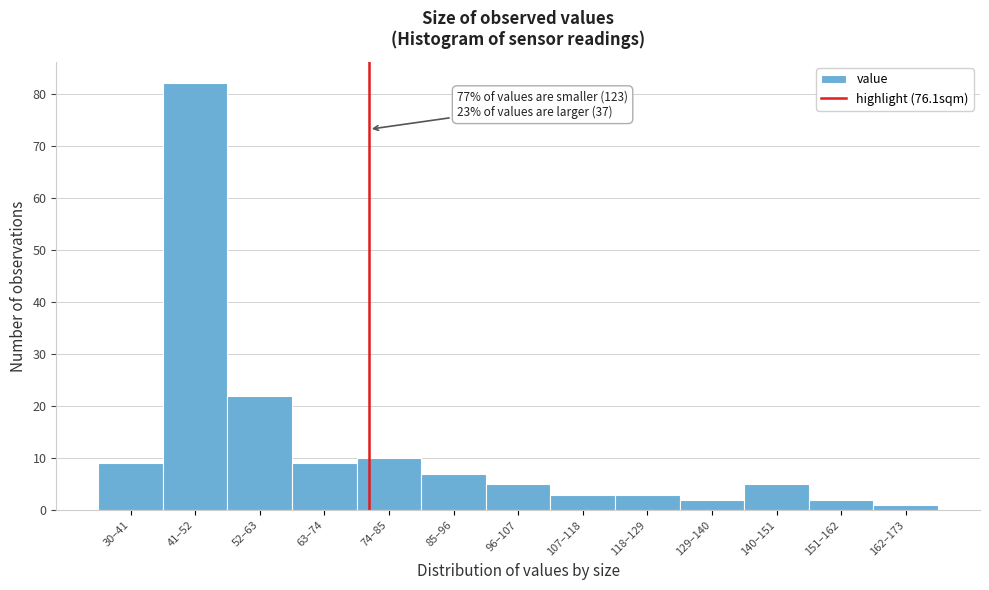

Reading right to left, extract all data points from this chart.

1	2	5	2	3	3	5	7	10	9	22	82	9